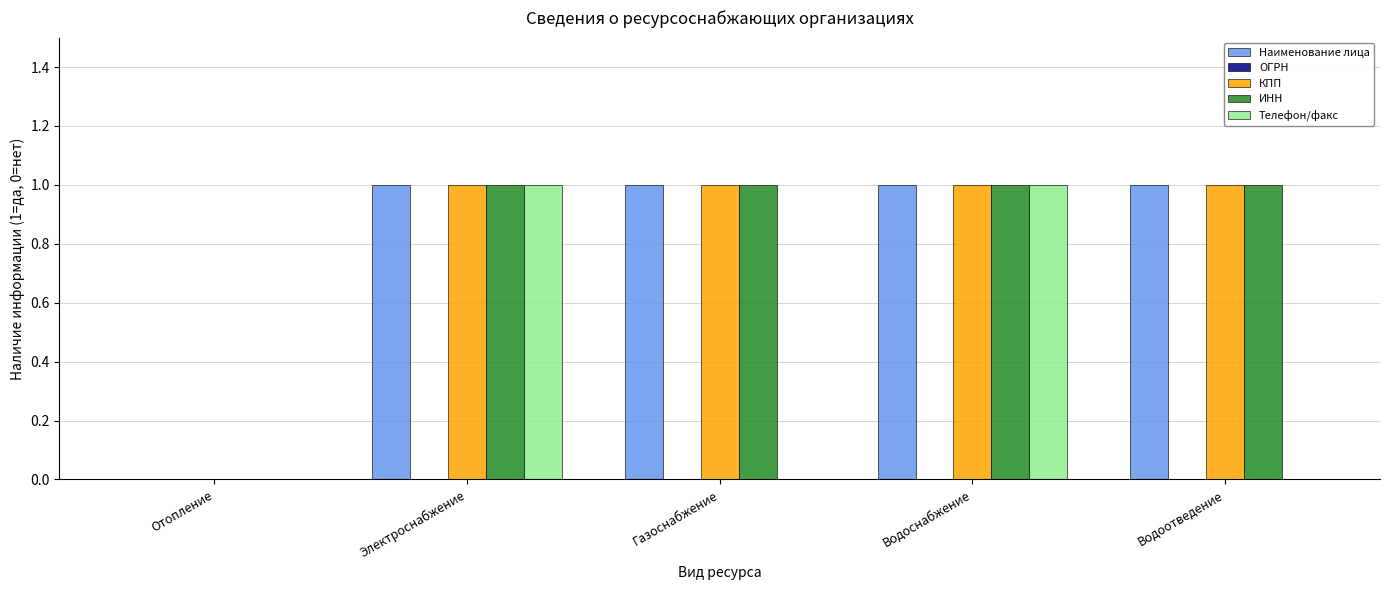

What is the maximum value for Наименование лица?

1